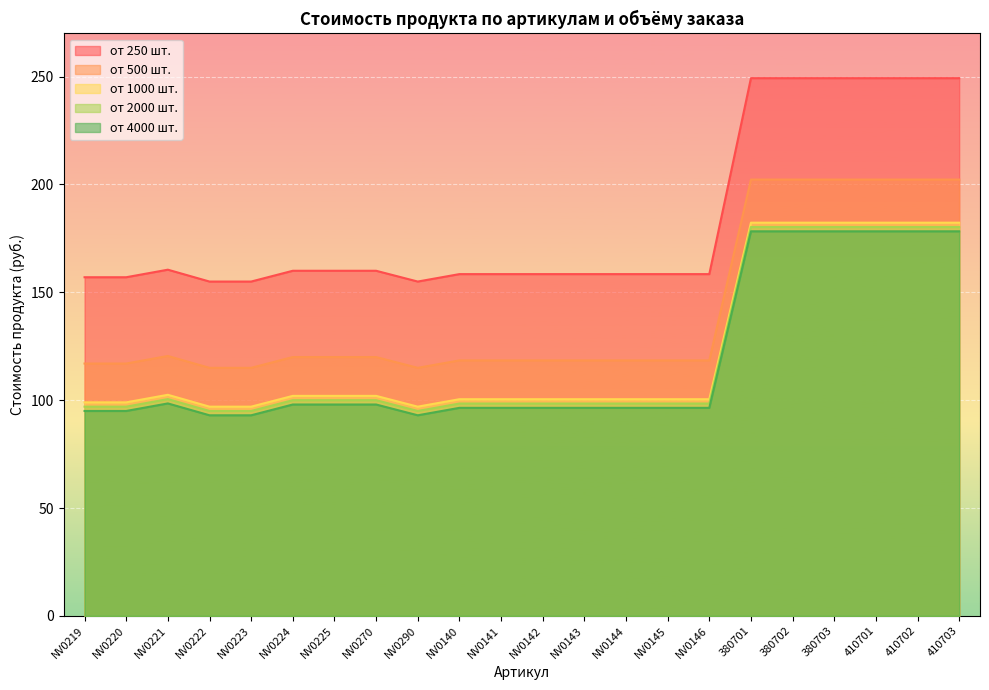

What is the lowest value of the от 4000 шт. series?

93.0